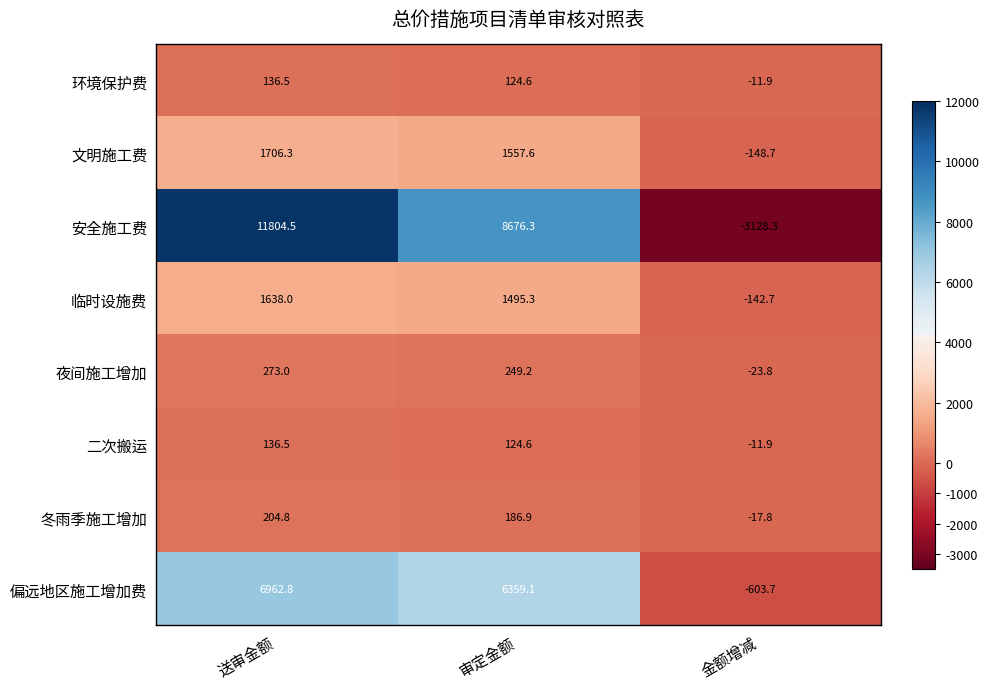

True or false: 冬雨季施工增加 has a value of -17.8 at 金额增减.

True